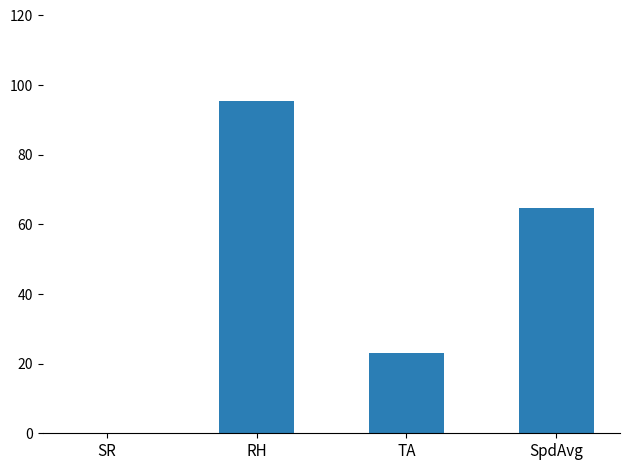

How many data points does each series have?

4